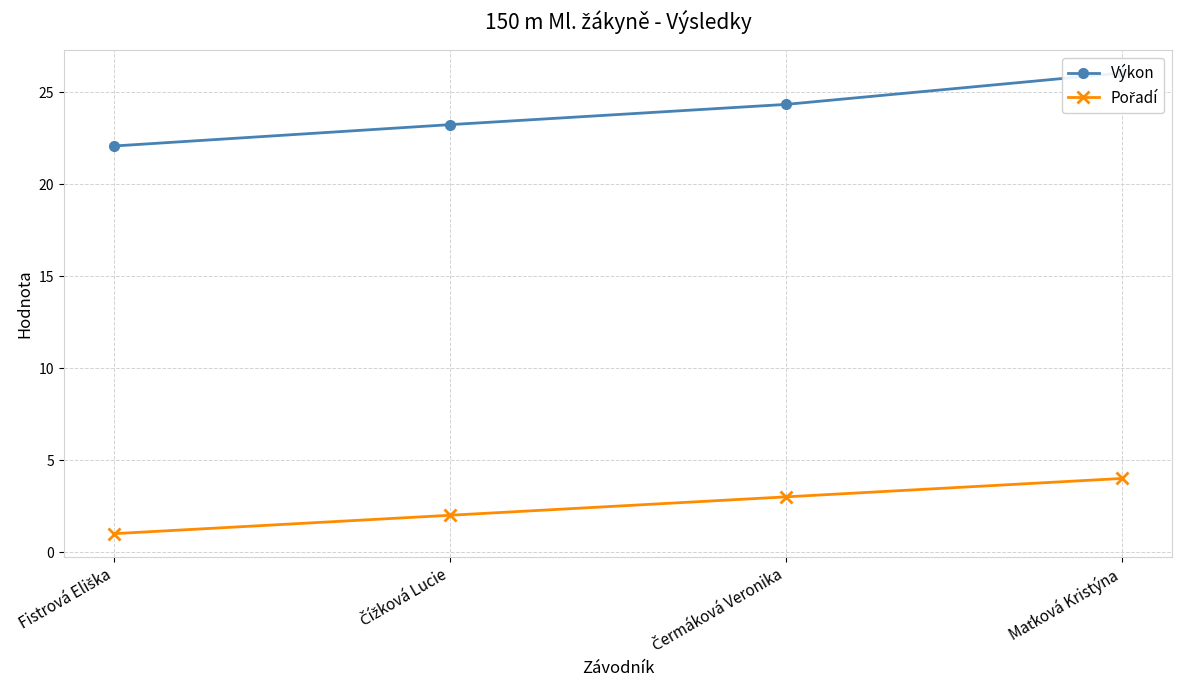

Between Čermáková Veronika and Maťková Kristýna, which is larger?

Maťková Kristýna